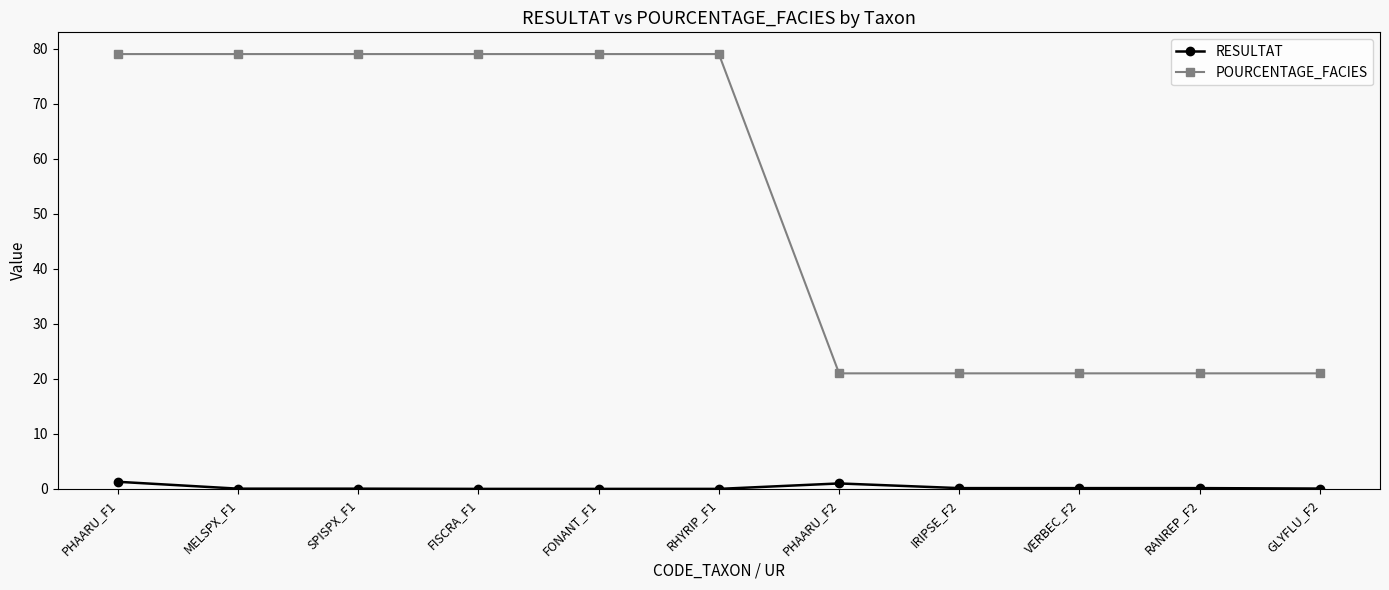

What position from the right is IRIPSE_F2?

4